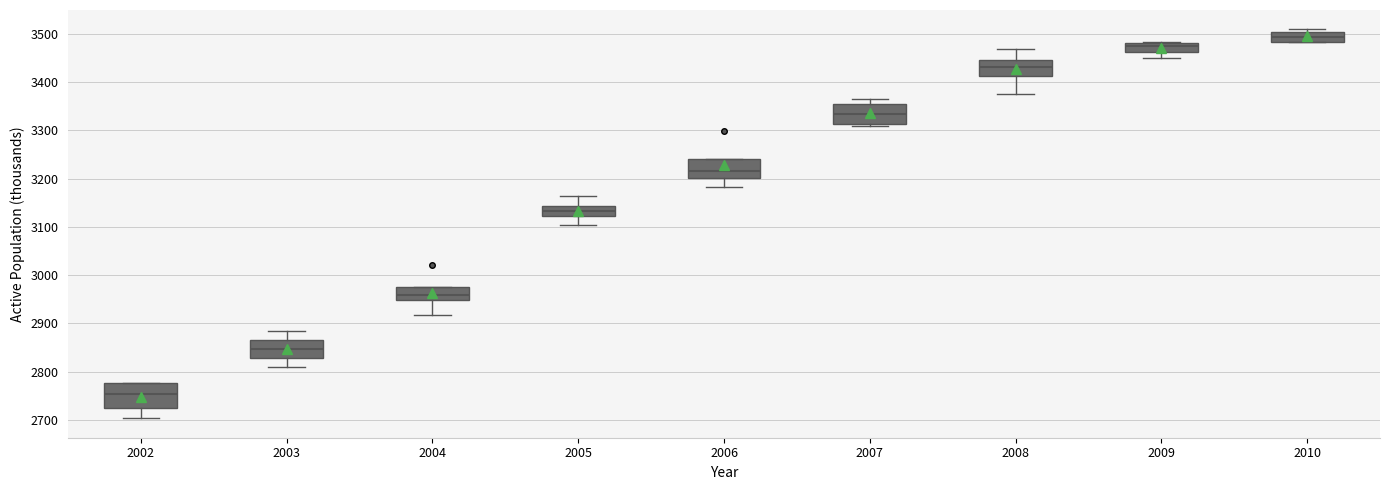

Reading left to right, transcribe this box plot: for each box, give where its median line is, the range the box spans, and where its two whiskers end, as read against the y-axis. The values are not printed on the chart, so give them approximately, as read against the axis.

2002: median 2750, box 2730 to 2780, whiskers 2700 to 2780
2003: median 2850, box 2830 to 2870, whiskers 2810 to 2880
2004: median 2960, box 2950 to 2970, whiskers 2920 to 2970
2005: median 3130, box 3120 to 3140, whiskers 3100 to 3160
2006: median 3210, box 3200 to 3240, whiskers 3180 to 3240
2007: median 3330, box 3310 to 3360, whiskers 3310 (just below the box's lower edge) to 3370
2008: median 3430, box 3410 to 3440, whiskers 3380 to 3470
2009: median 3470, box 3460 to 3480, whiskers 3450 to 3480
2010: median 3490, box 3480 to 3500, whiskers 3480 to 3510